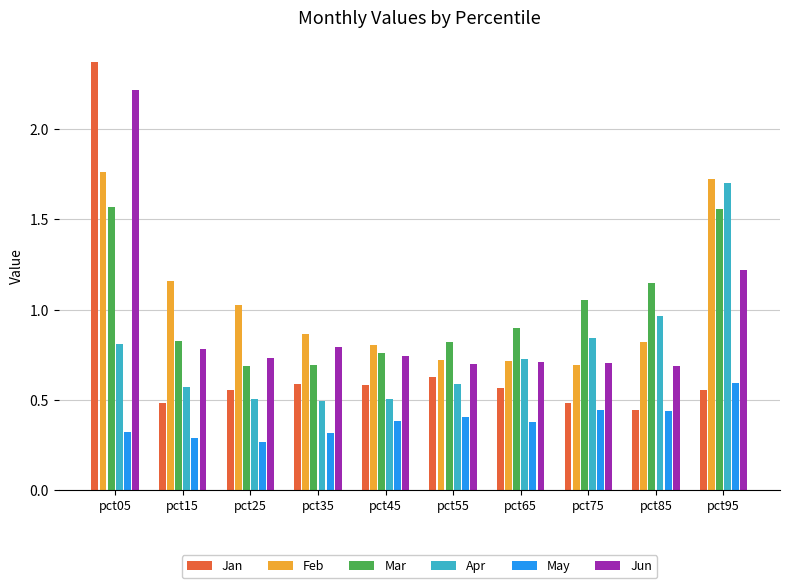

What is the sum of the Jun values at pct25 and pct45?

1.5